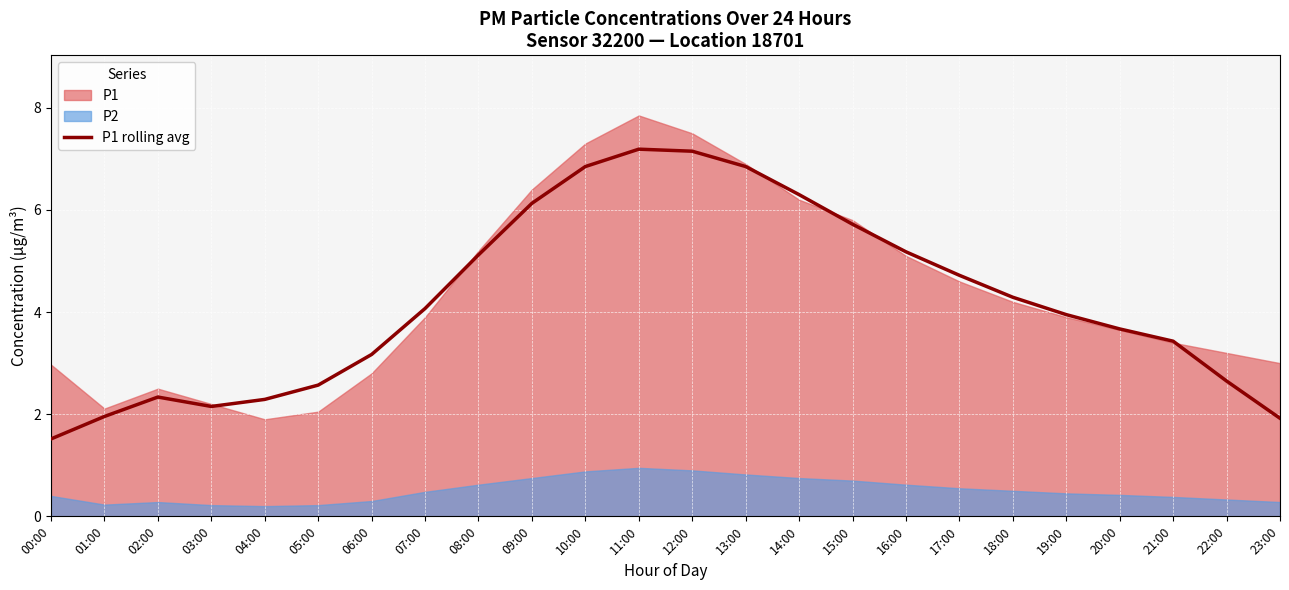

Which has a higher value, 15:00 or 08:00?

15:00